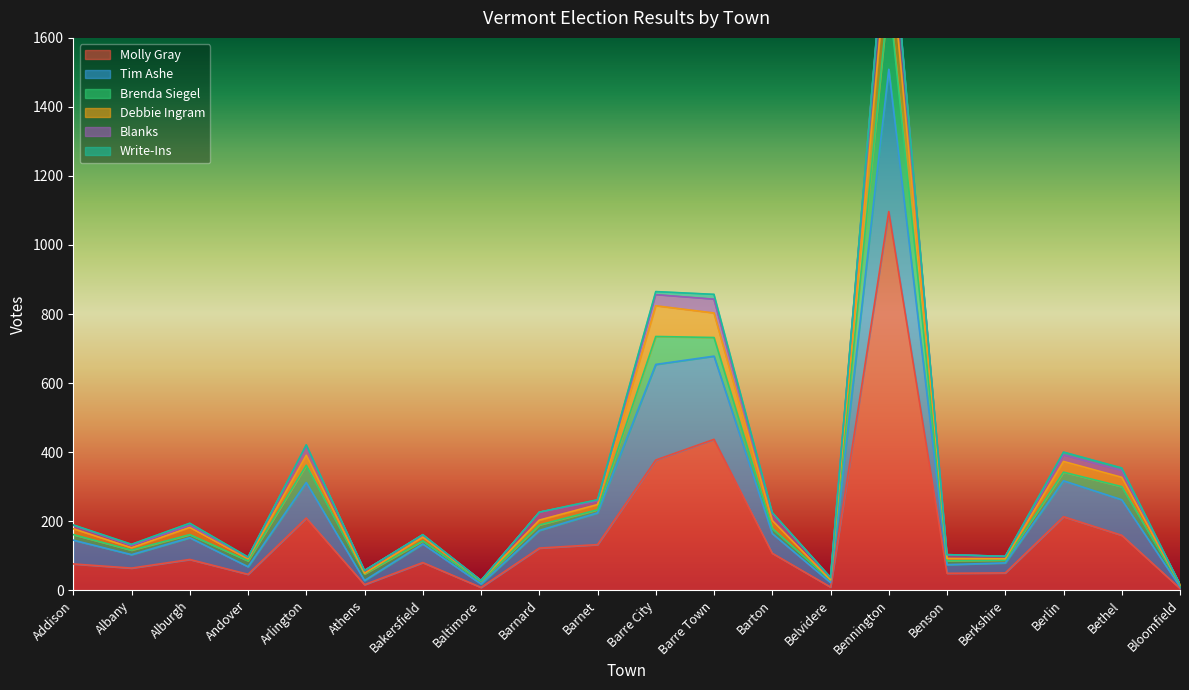

Where is the first local minimum for Blanks?

Andover